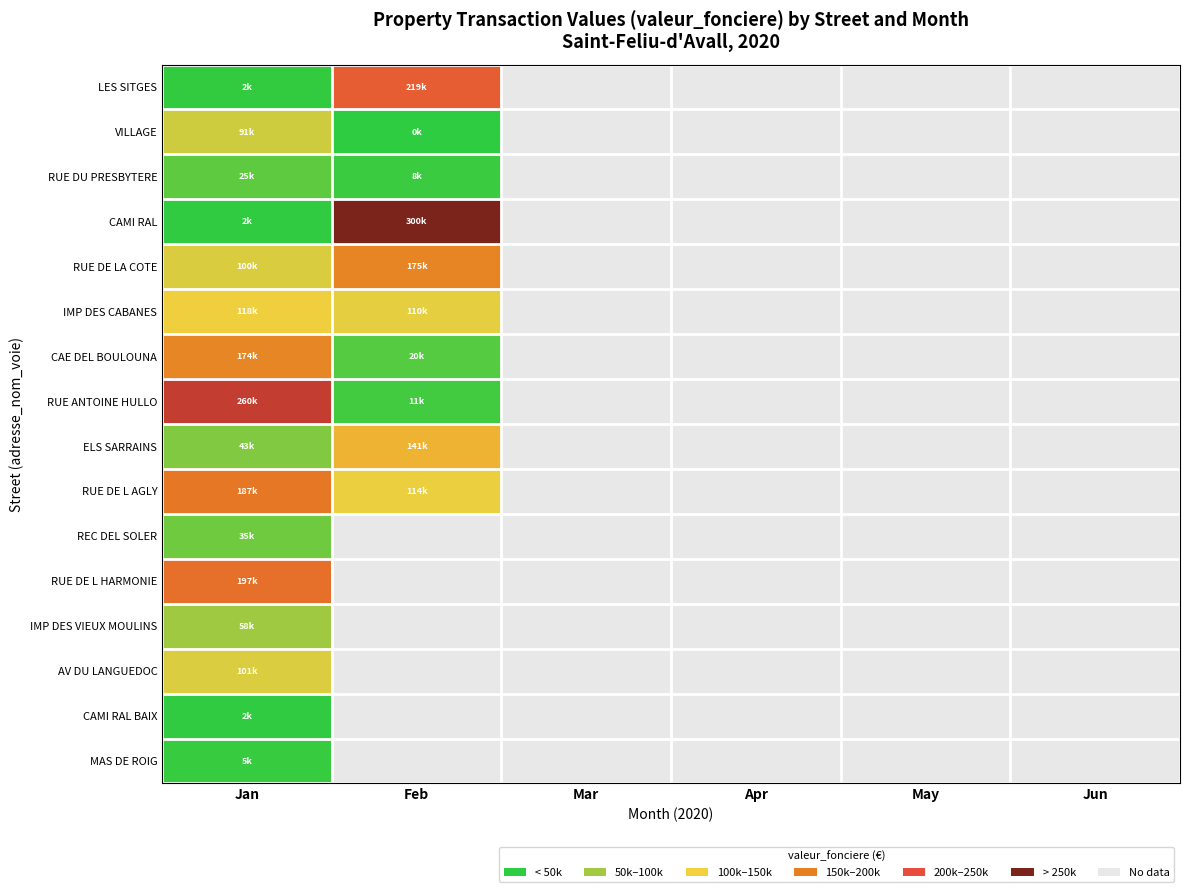

The CAMI RAL series shows 401812.4 at Feb. True or false?

False